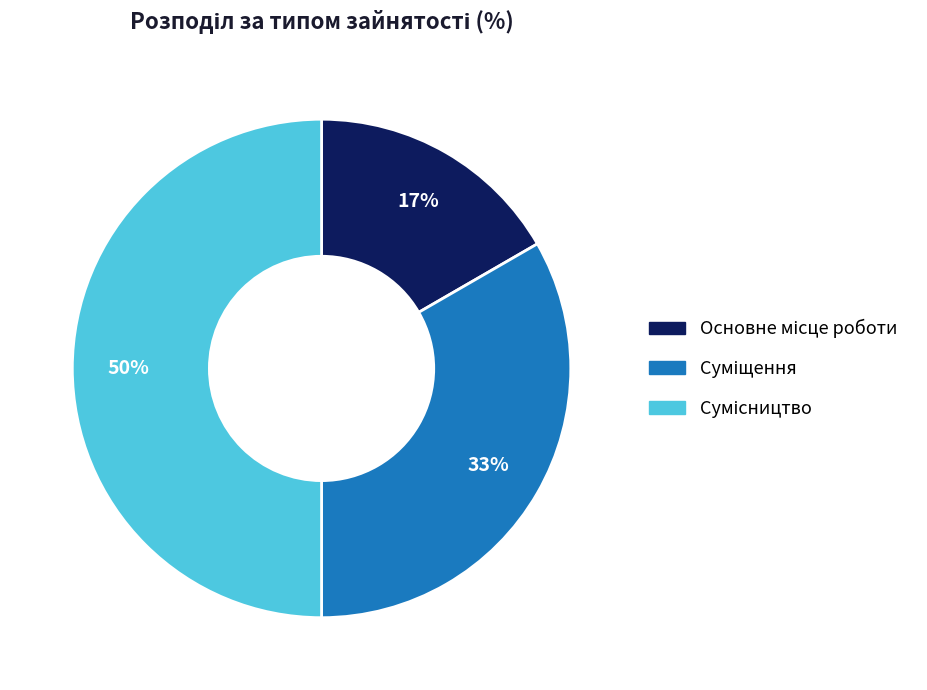

To the nearest percent, what is the difference between the largest and smallest slice percentages?

33%